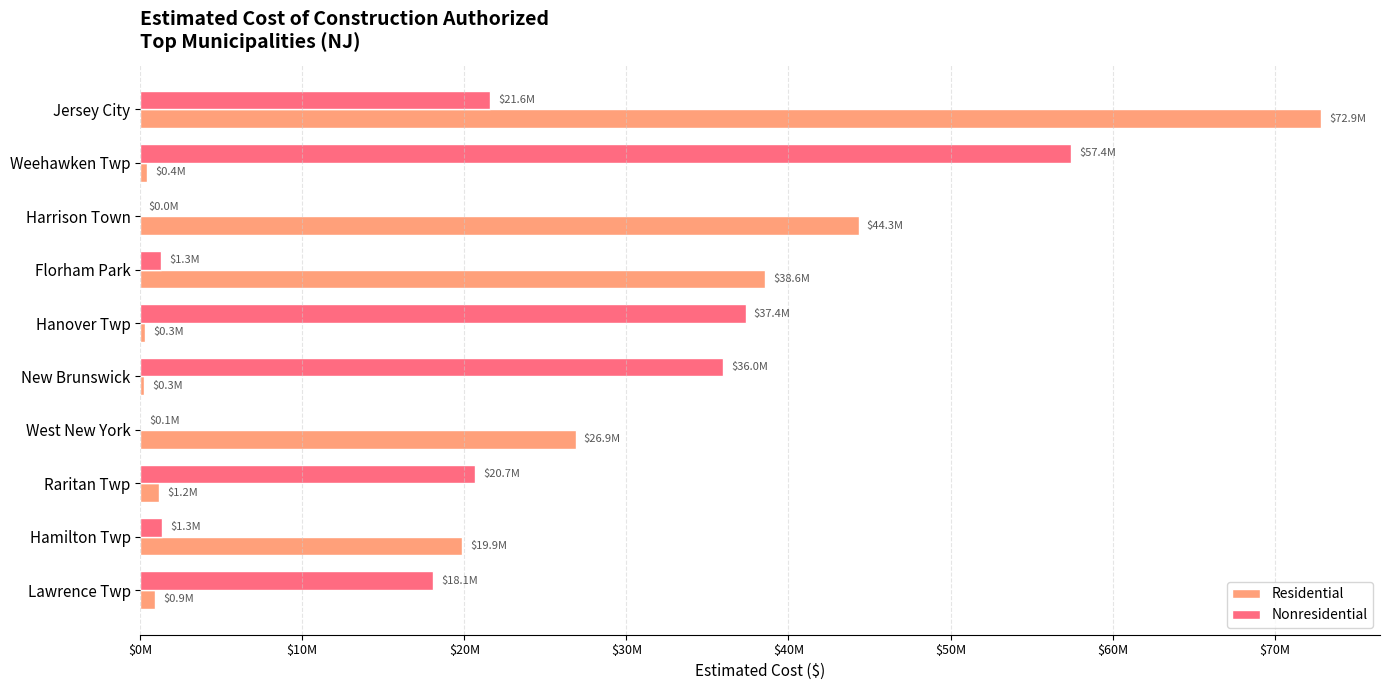

List the series in order of their peak value, highest first.

Residential, Nonresidential